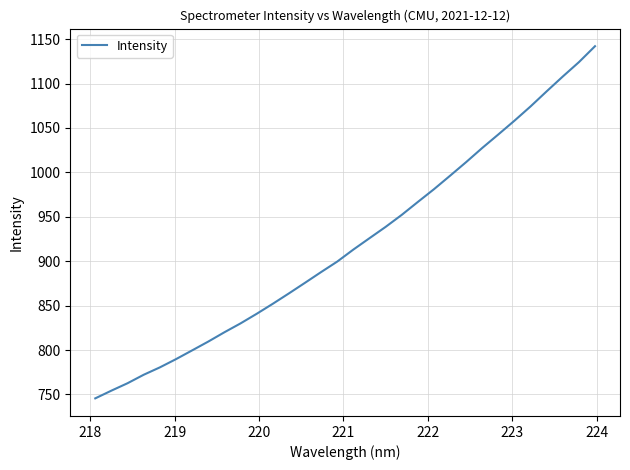

What is the greatest value displayed?

1142.1